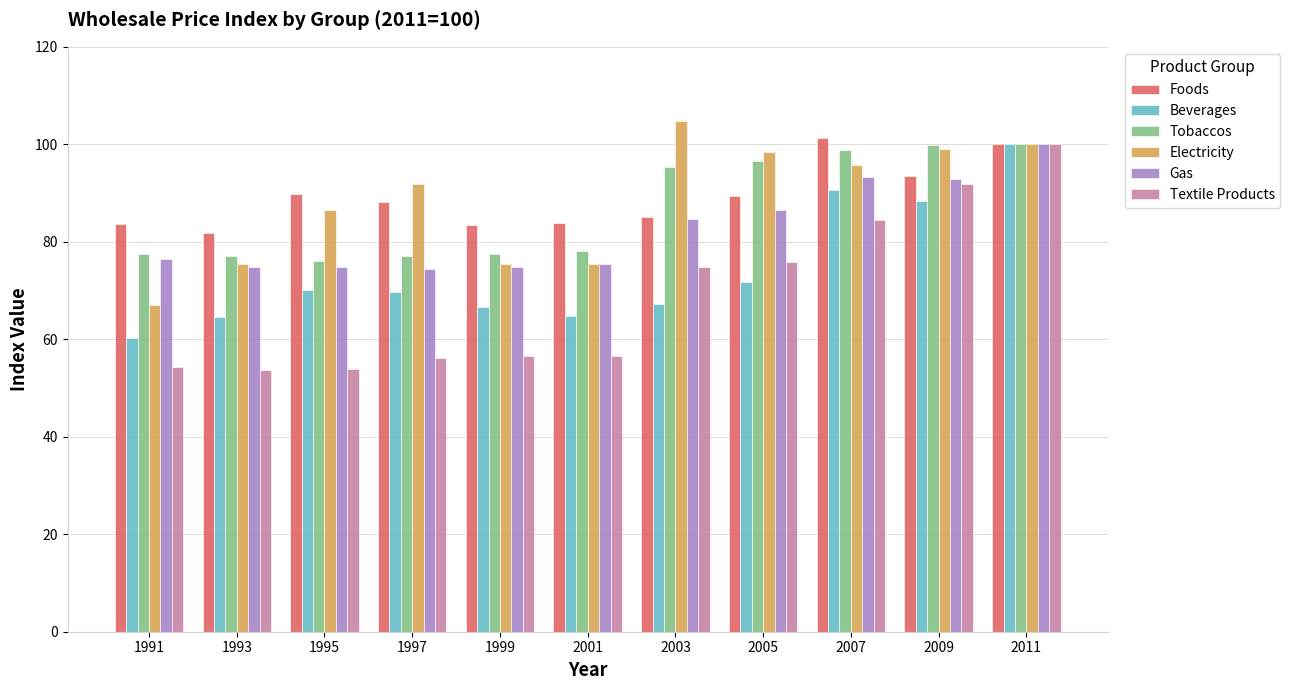

What is the value of the Foods bar at the 1st from the left?

83.6